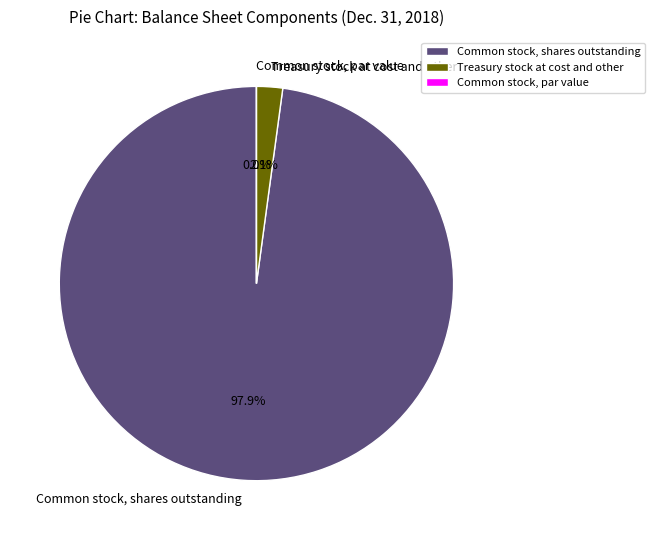

Is it true that Common stock, shares outstanding is 98% of the pie?

True